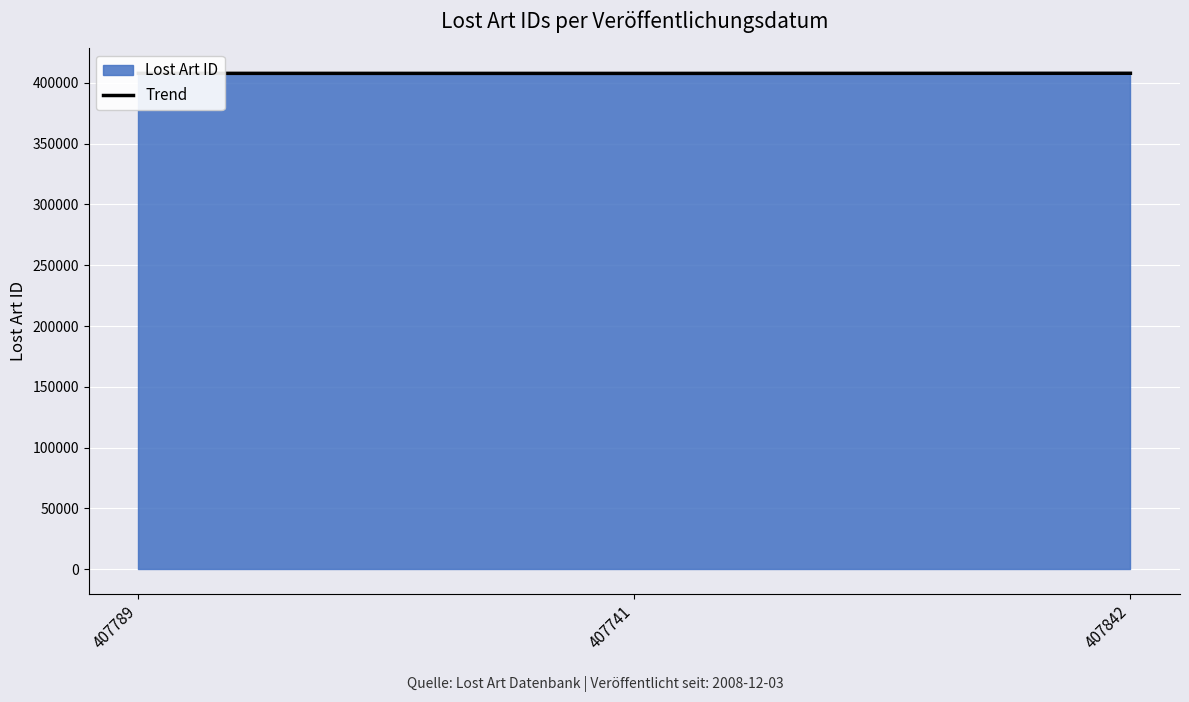

What is the label of the 2nd point from the right?

407741